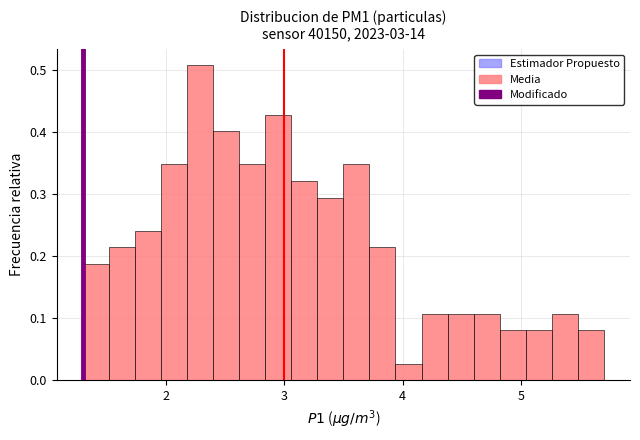

Read against the x-axis, roughly where is the centre of the tallest bar?

2.3